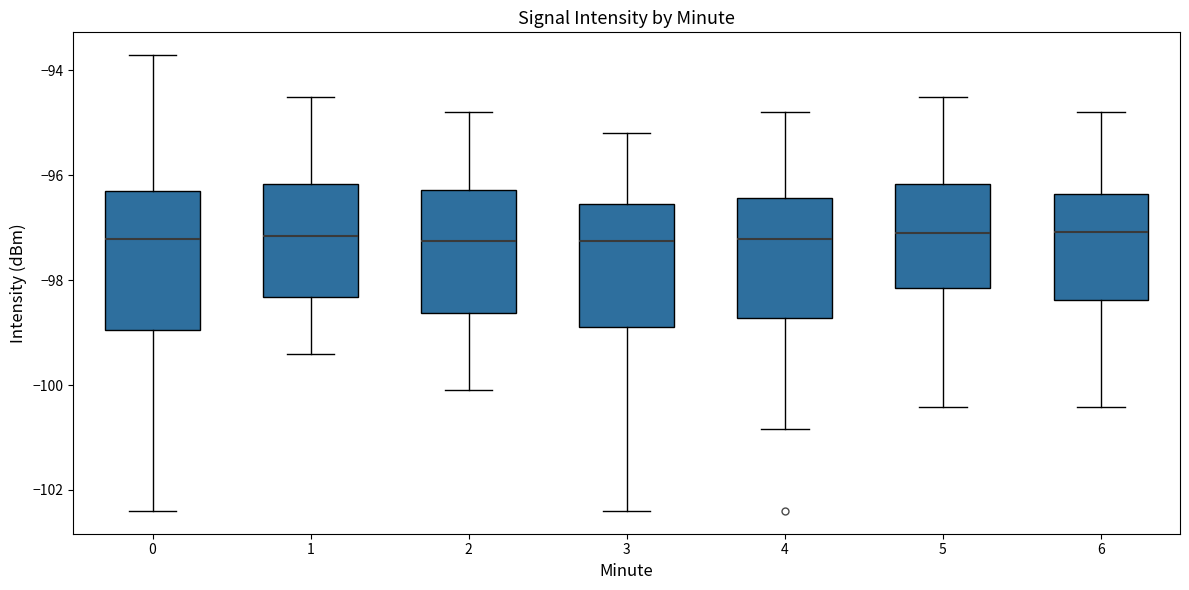

Reading left to right, transcribe this box plot: for each box, give where its median line is, the range the box spans, and where its two whiskers end, as read against the y-axis. The values are not printed on the chart, so give them approximately, as read against the axis.

0: median -97.2, box -99.0 to -96.4, whiskers -102.4 to -93.8
1: median -97.2, box -98.4 to -96.2, whiskers -99.4 to -94.4
2: median -97.2, box -98.6 to -96.2, whiskers -100.0 to -94.8
3: median -97.2, box -98.8 to -96.6, whiskers -102.4 to -95.2
4: median -97.2, box -98.8 to -96.4, whiskers -100.8 to -94.8
5: median -97.0, box -98.2 to -96.2, whiskers -100.4 to -94.4
6: median -97.0, box -98.4 to -96.4, whiskers -100.4 to -94.8